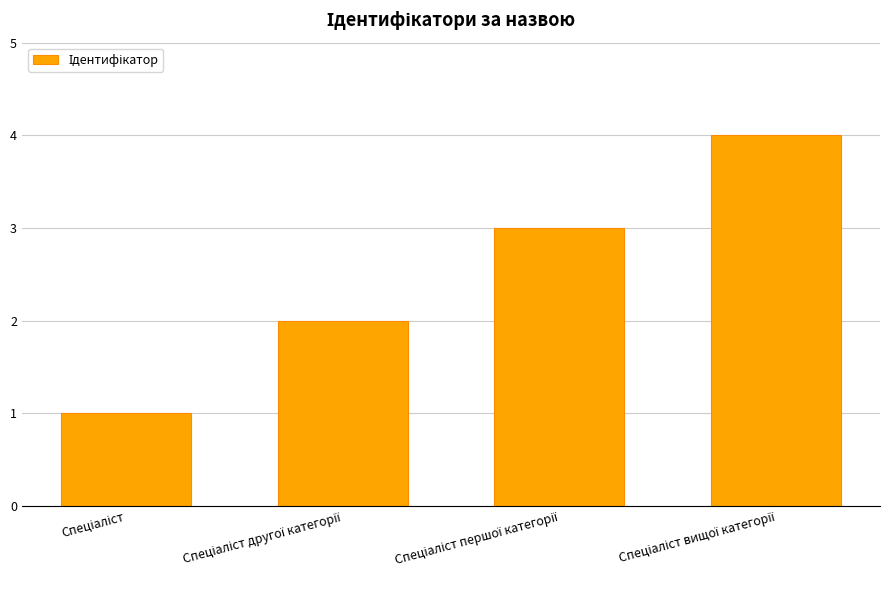

What is the difference between the maximum and minimum values?

3